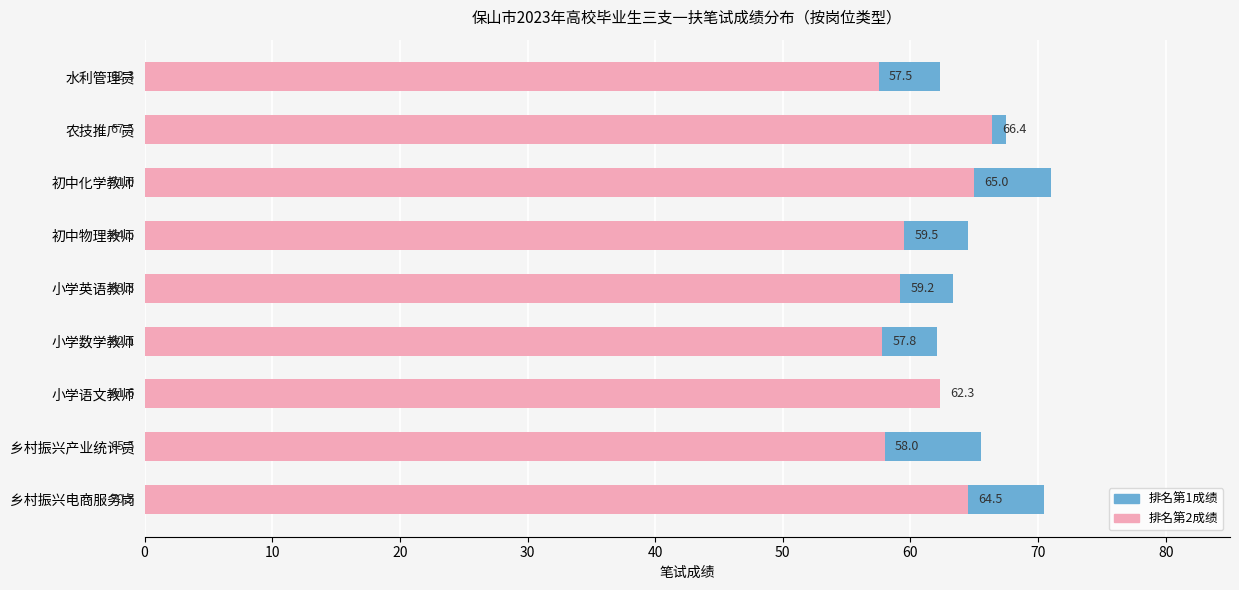

What is the total value across all series at 水利管理员?

119.8